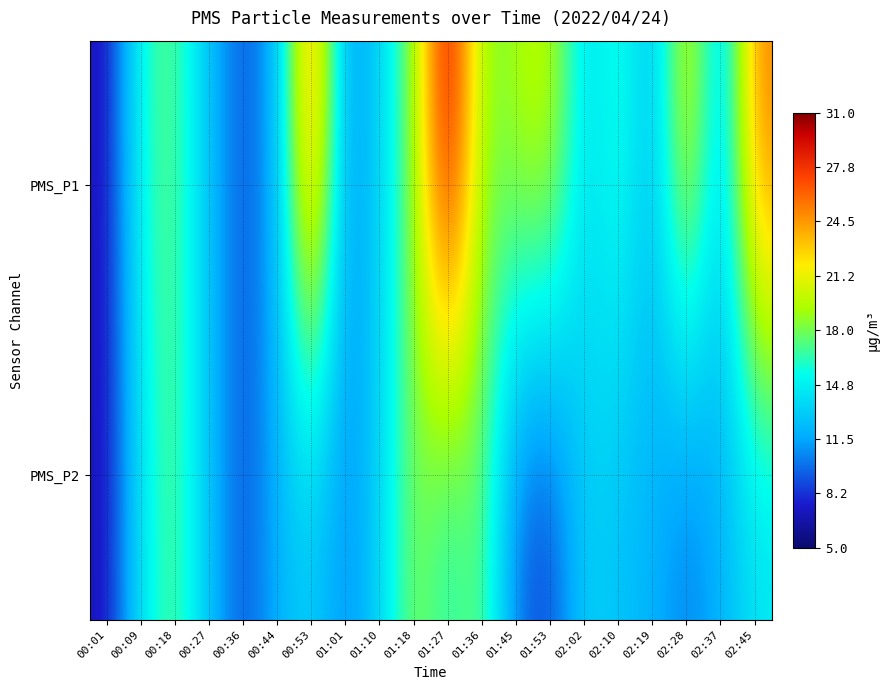

Between 01:01 and 00:44, which is larger?

00:44